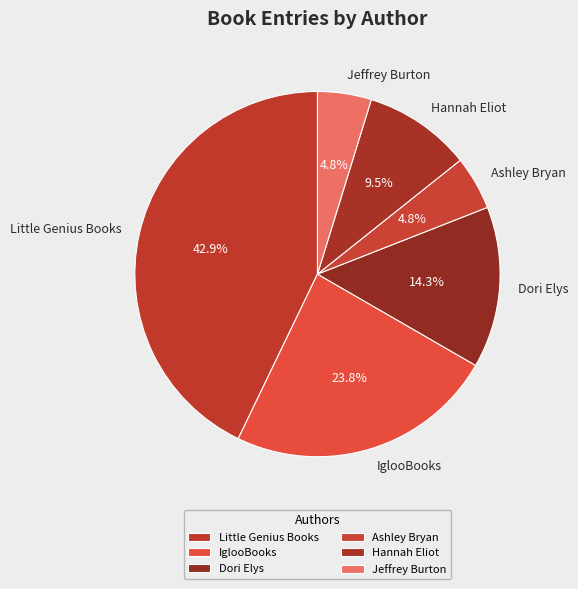

What percentage is the Jeffrey Burton slice, to the nearest percent?

5%